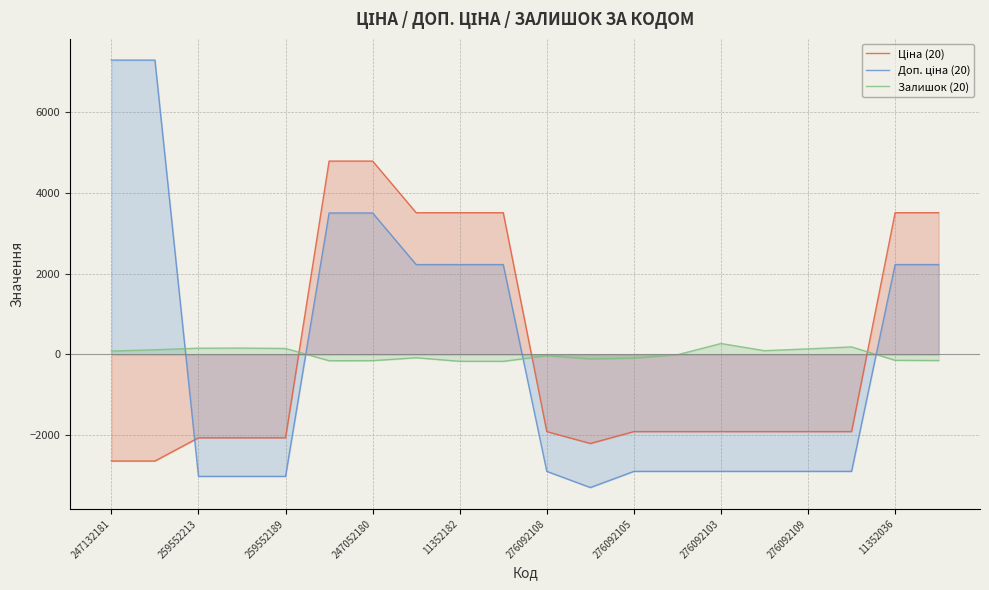

How many lines are shown in the chart?

3